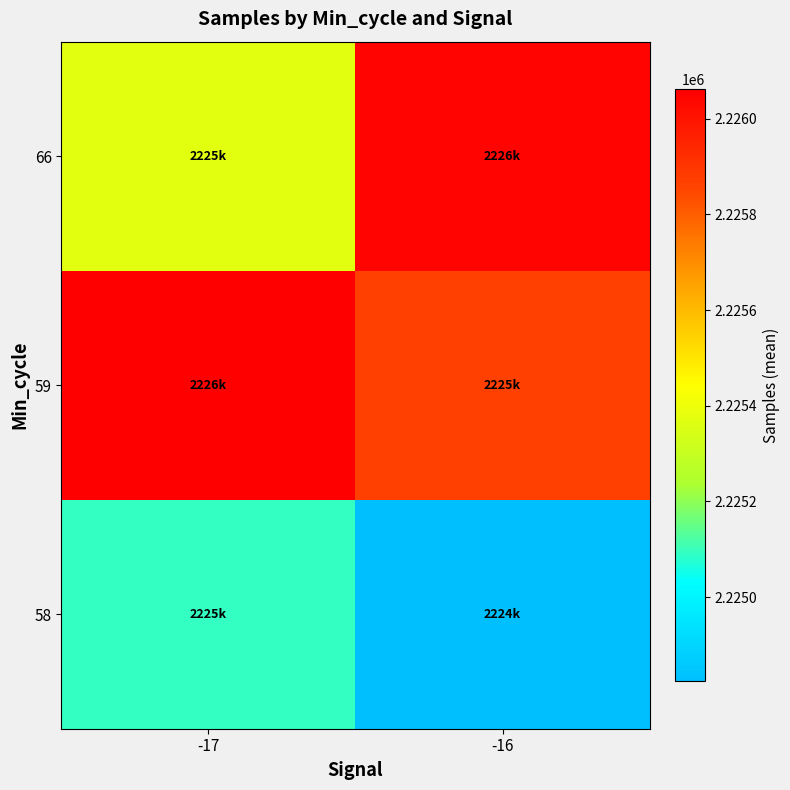

Reading left to right, transcribe all the data shown in this chart.

58: -17=2225094.8	-16=2224824.2
59: -17=2226062.0	-16=2225864.0
66: -17=2225373.6	-16=2226045.7